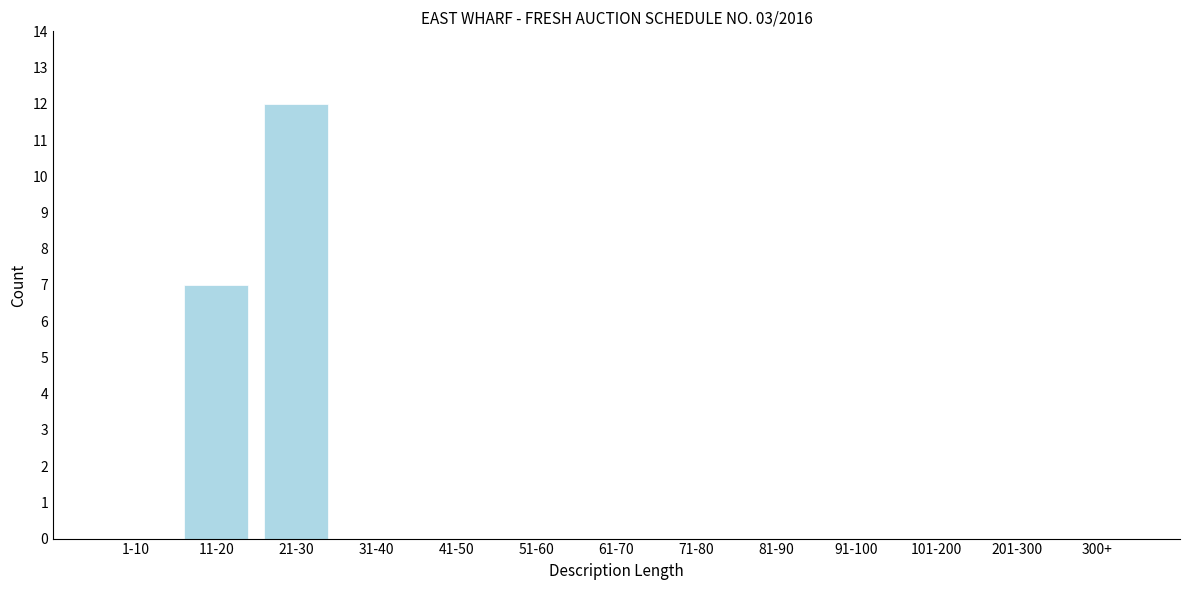

Reading left to right, extract all data points from this chart.

1-10=0	11-20=7	21-30=12	31-40=0	41-50=0	51-60=0	61-70=0	71-80=0	81-90=0	91-100=0	101-200=0	201-300=0	300+=0